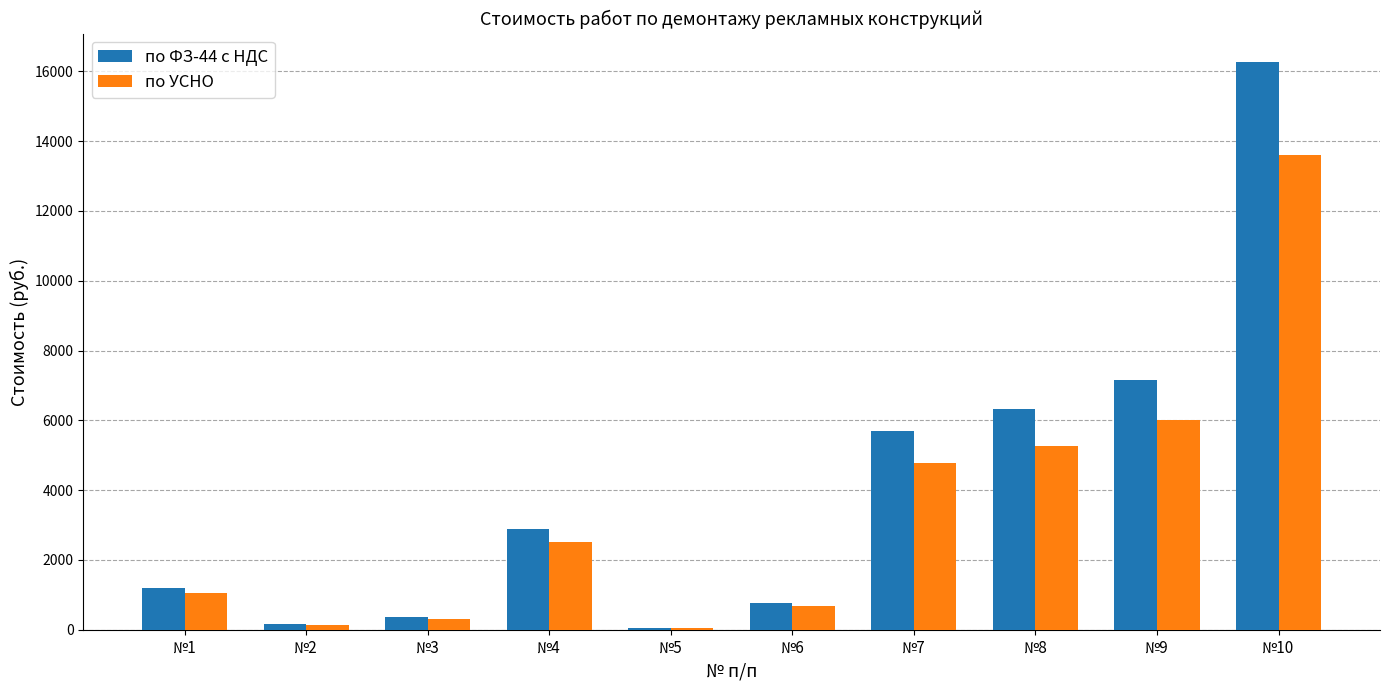

At which category is the sum across all series the highest?

№10